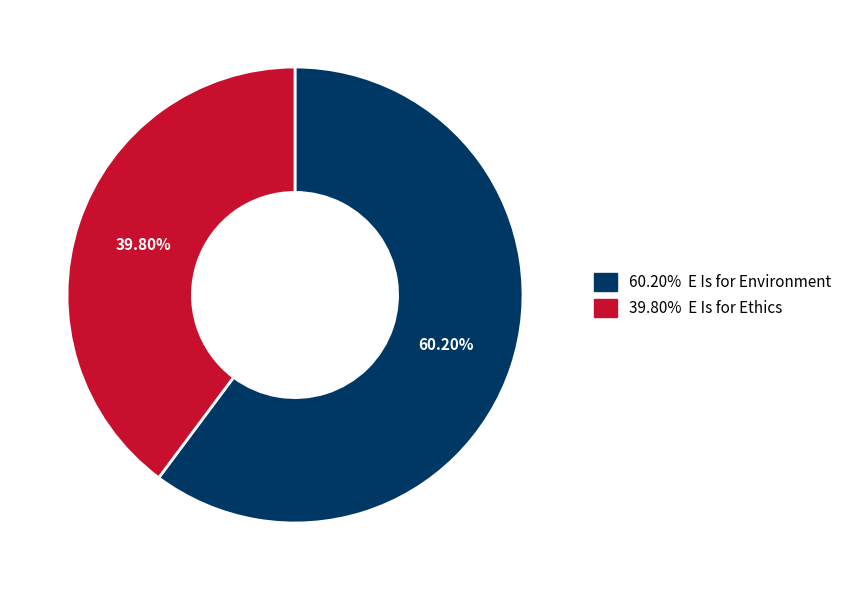

Does any single category account for the majority?

Yes